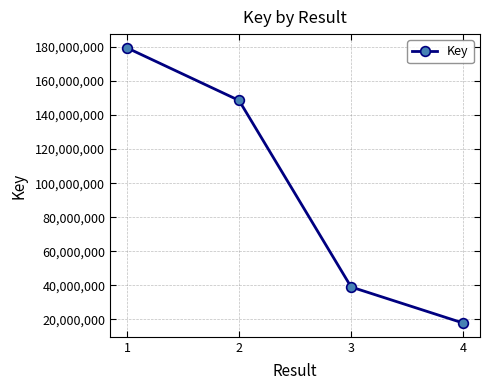

Which label corresponds to the largest value in the chart?

1